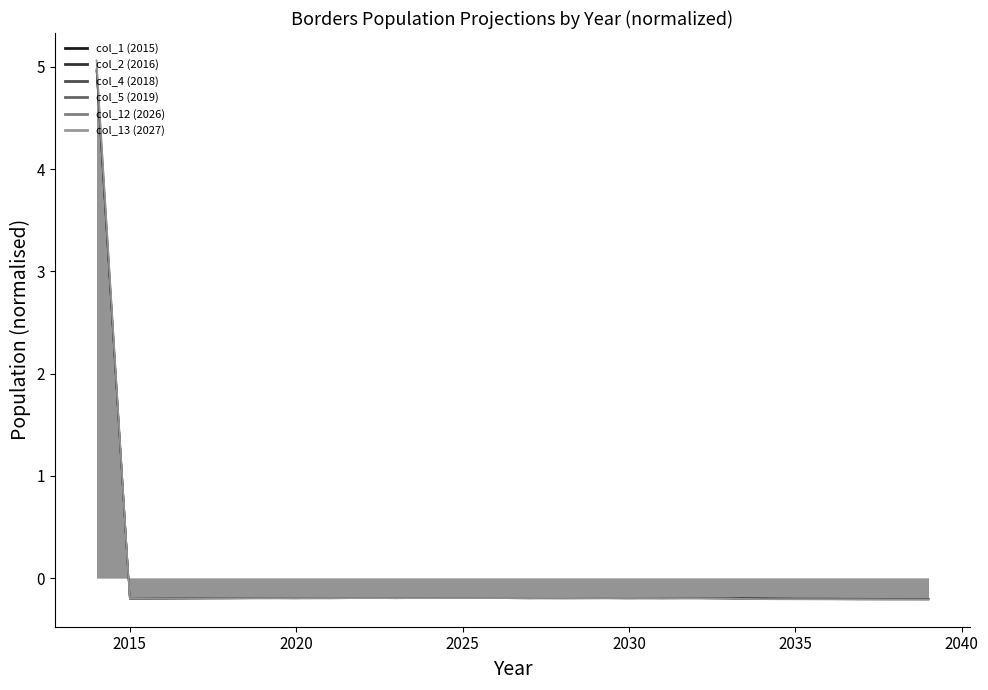

How many data points in col_5 (2019) are less than 0?

25